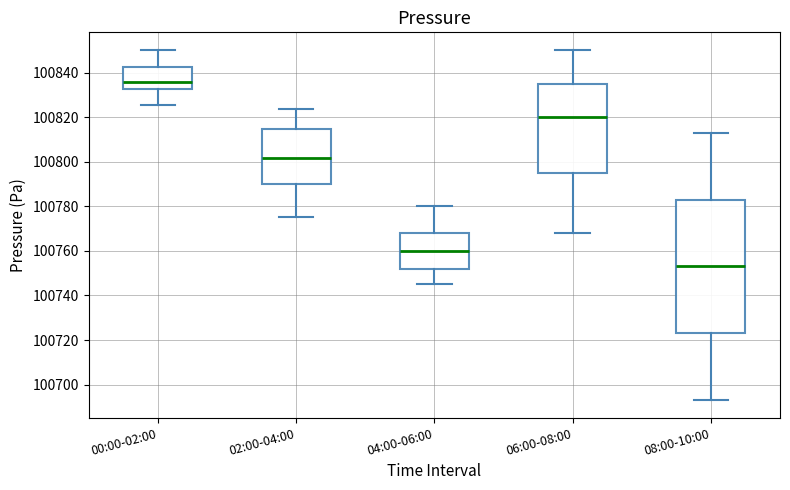

Reading left to right, transcribe this box plot: for each box, give where its median line is, the range the box spans, and where its two whiskers end, as read against the y-axis. The values are not printed on the chart, so give them approximately, as read against the axis.

00:00-02:00: median 100836, box 100832 to 100842, whiskers 100826 to 100850
02:00-04:00: median 100802, box 100790 to 100814, whiskers 100776 to 100824
04:00-06:00: median 100760, box 100752 to 100768, whiskers 100746 to 100780
06:00-08:00: median 100820, box 100796 to 100836, whiskers 100768 to 100850
08:00-10:00: median 100754, box 100724 to 100784, whiskers 100694 to 100814